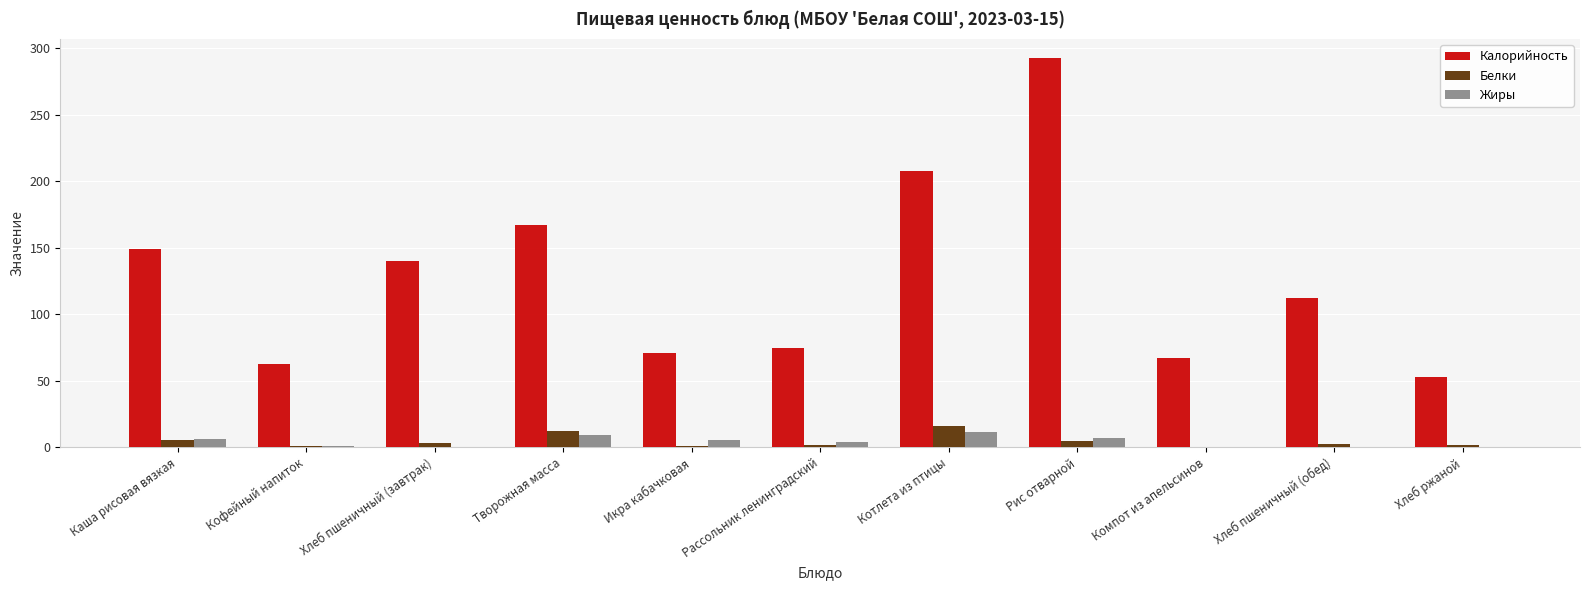

What is the sum of all Калорийность values?

1397.2